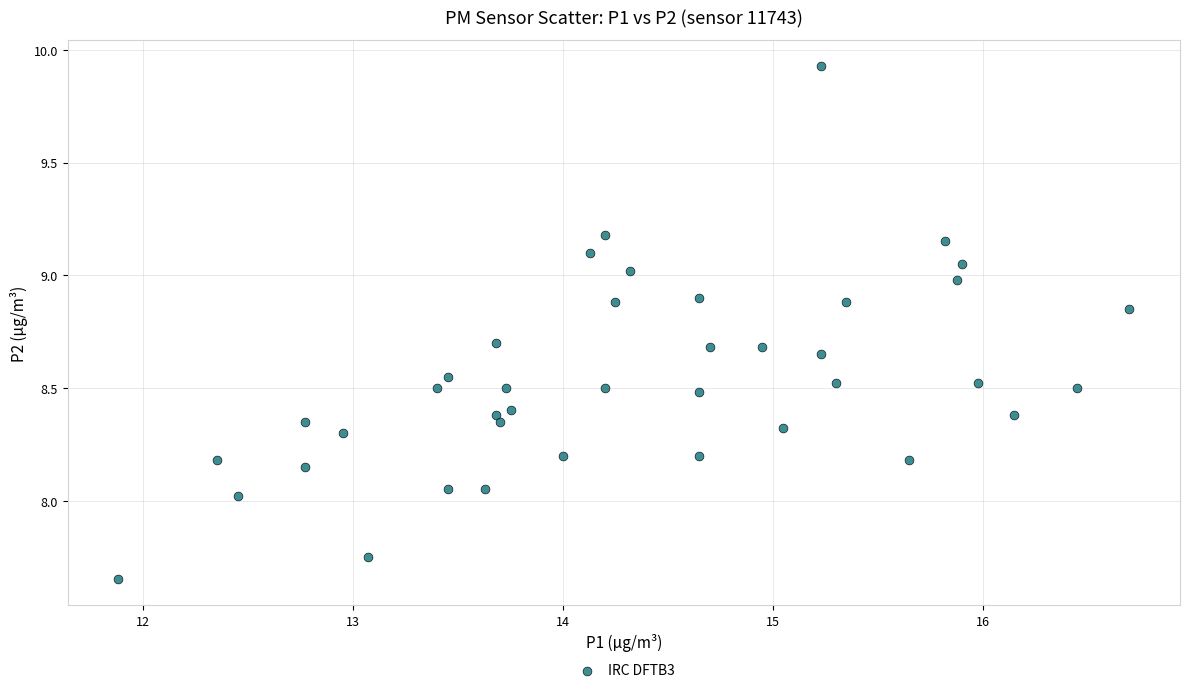

What is the range of Y values (max minus min)?

2.3